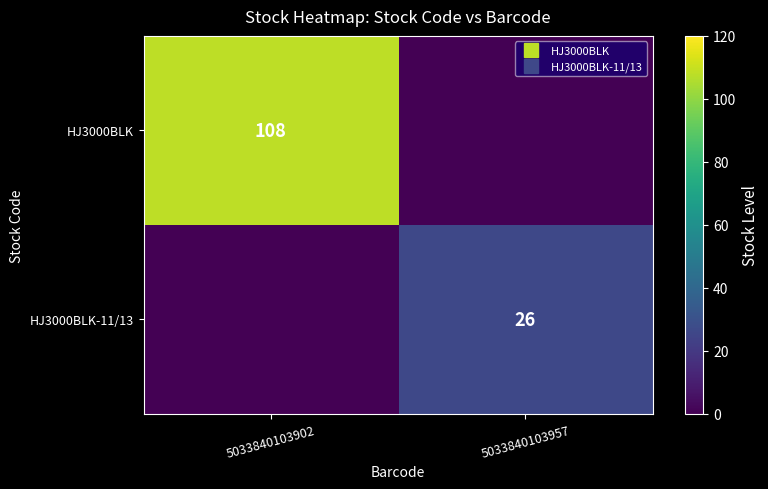

At which category is the sum across all series the highest?

5033840103902